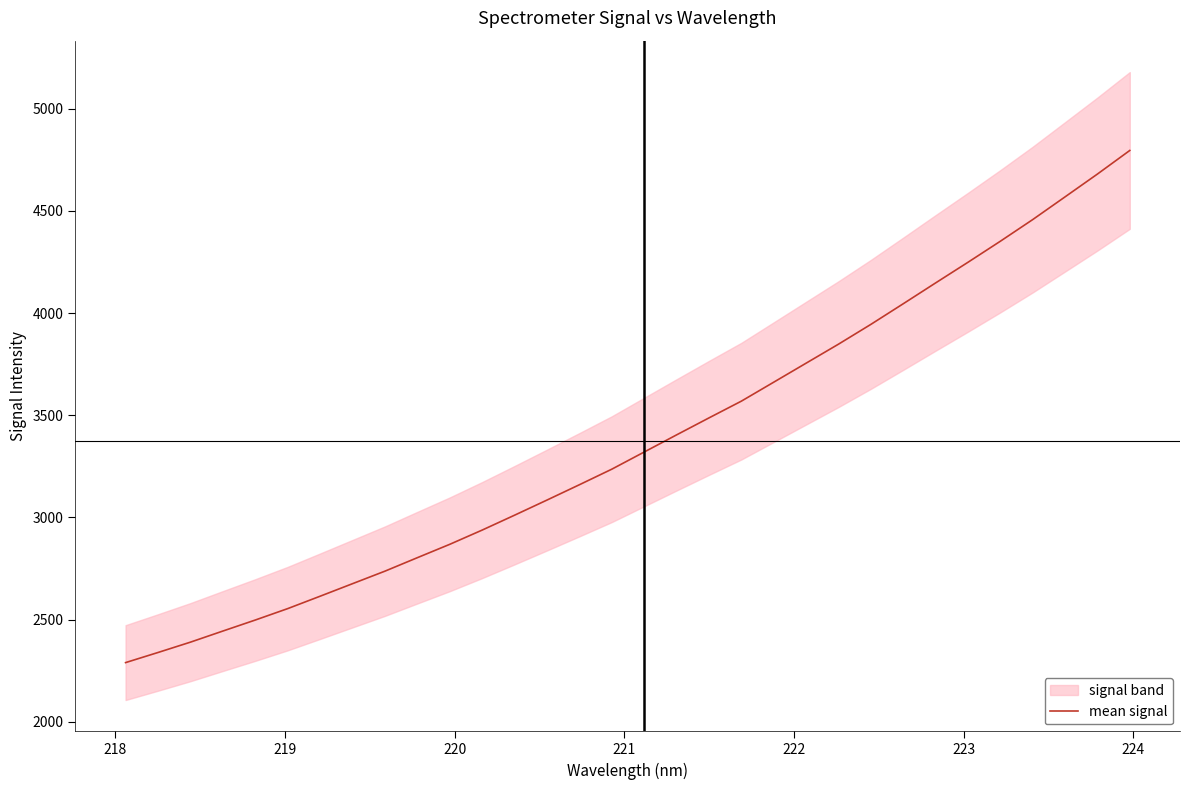

What is the value of the 31st point from the left?

4680.8